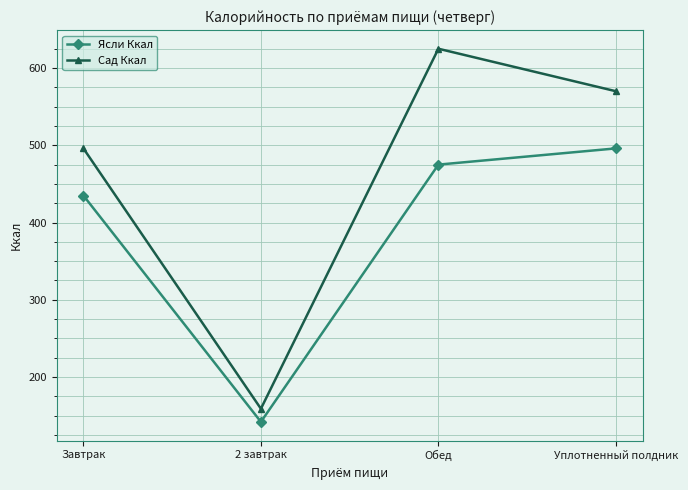

Is it true that Сад Ккал equals 236 at 2 завтрак?

False